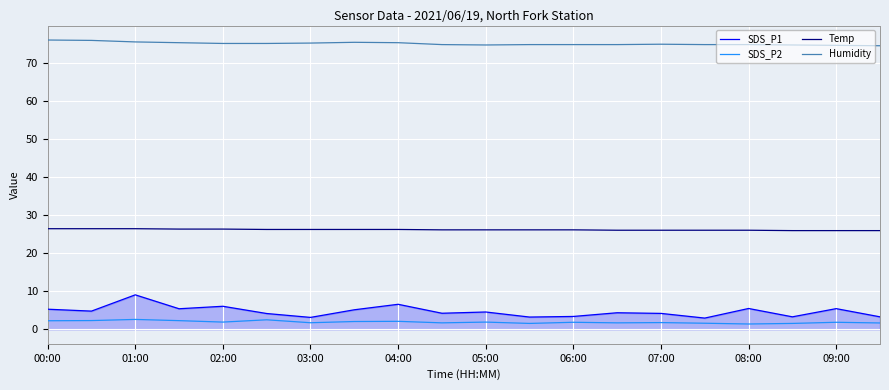

Which series has the largest range (max minus min)?

SDS_P1